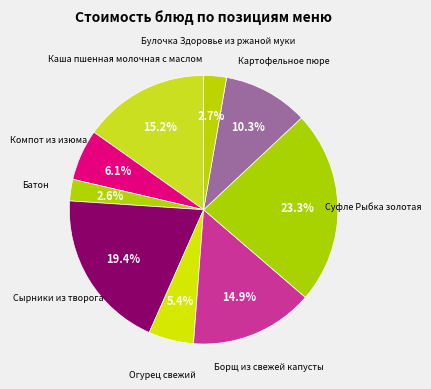

What is the smallest slice in the pie chart?

Батон